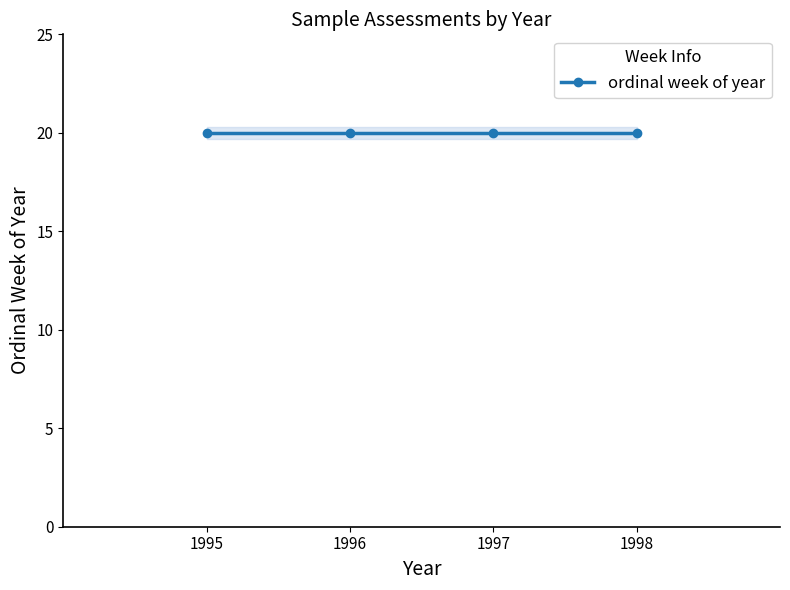

What is the difference between the second highest and minimum values in the year series?

2